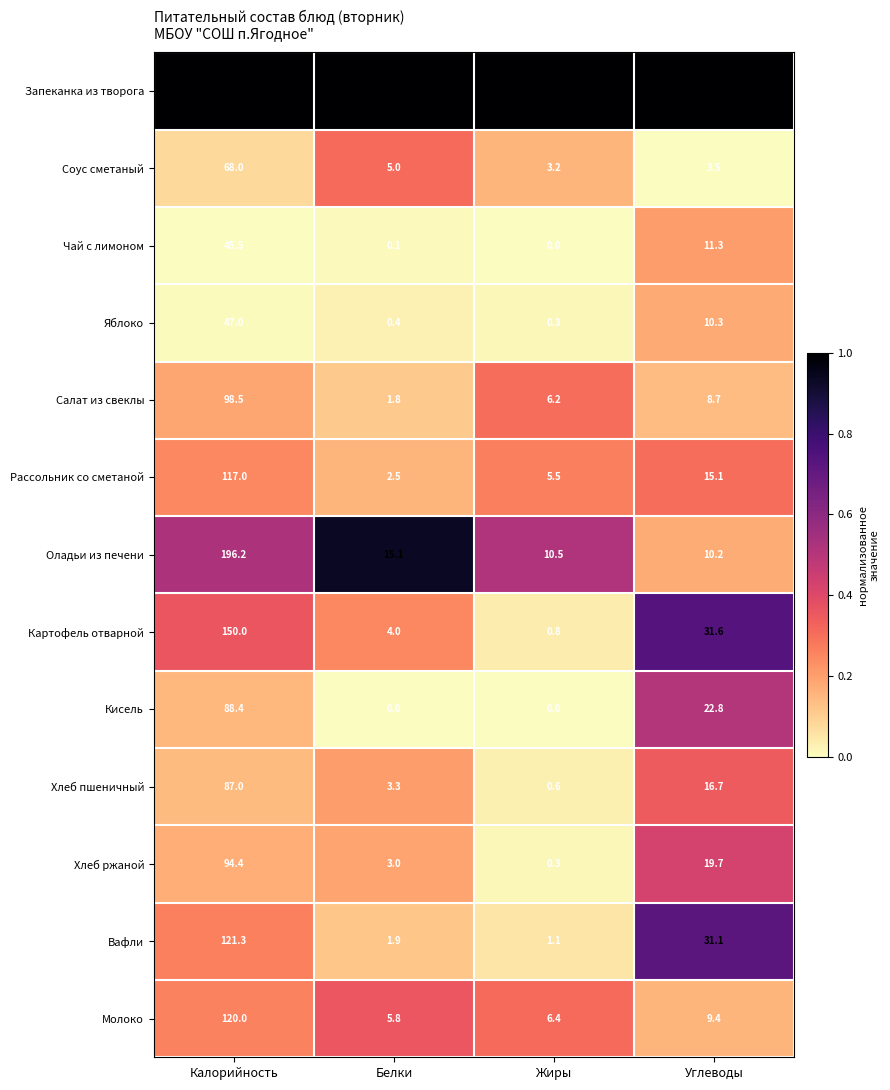

What is the total value across all series at Жиры?

55.4